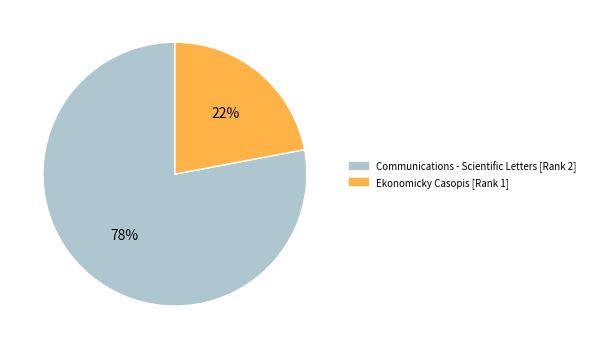

Does any single category account for the majority?

Yes